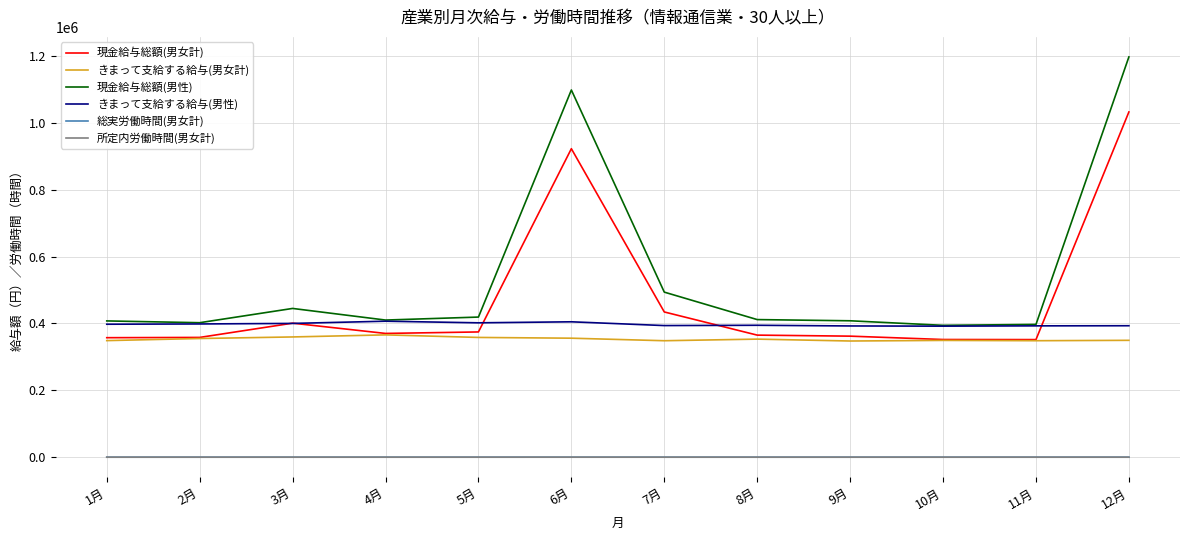

The value of きまって支給する給与(男女計) at 11月 is 537890.8. True or false?

False